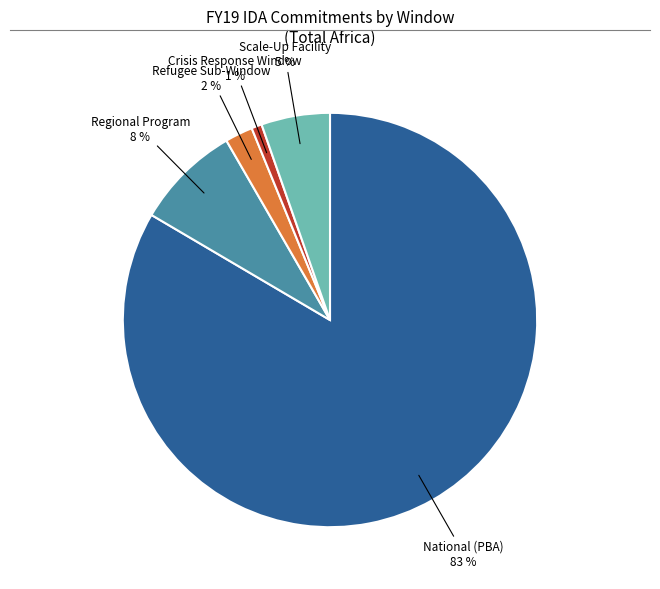

To the nearest percent, what is the difference between the largest and smallest slice percentages?

83%